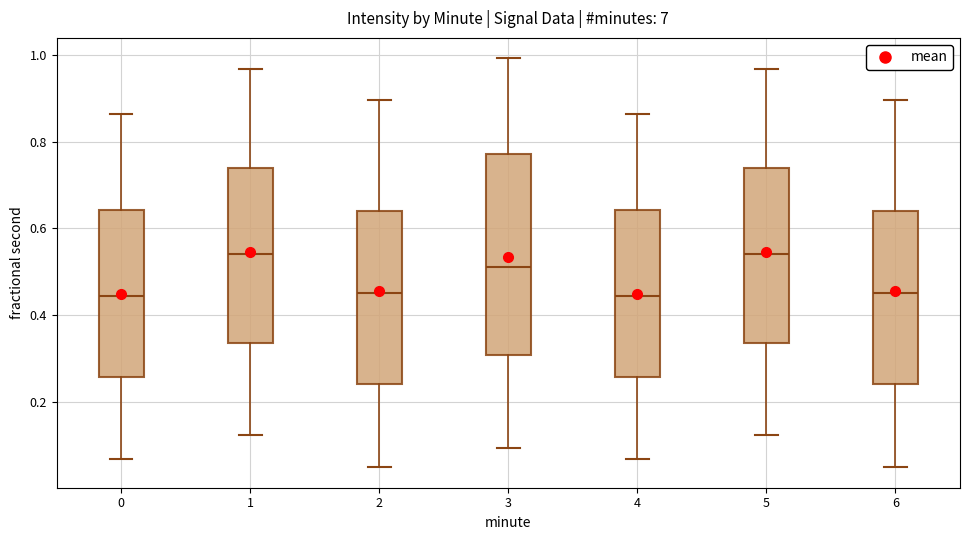

Where is the upper edge of the box at x = 4 on the y-axis? The values are not printed on the chart, so give them approximately, as read against the axis.

0.64